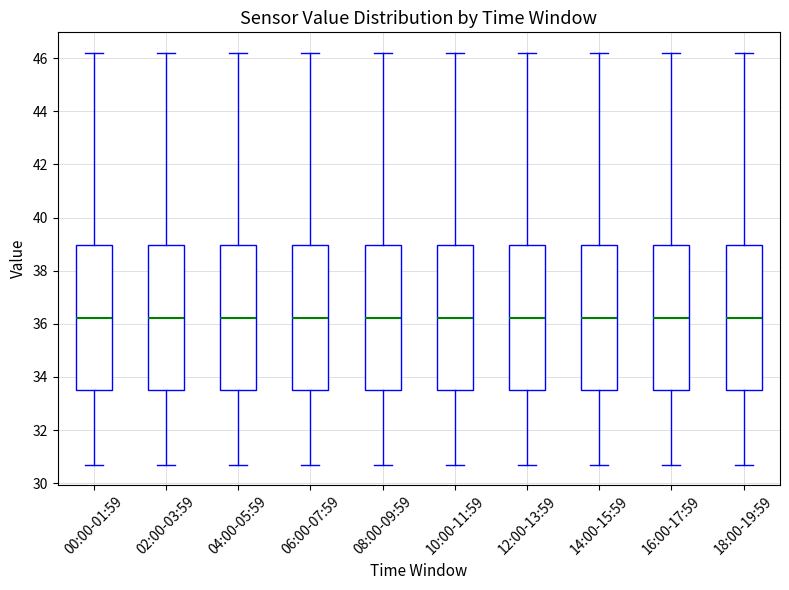

Reading left to right, transcribe this box plot: for each box, give where its median line is, the range the box spans, and where its two whiskers end, as read against the y-axis. The values are not printed on the chart, so give them approximately, as read against the axis.

00:00-01:59: median 36.2, box 33.6 to 39.0, whiskers 30.8 to 46.2
02:00-03:59: median 36.2, box 33.6 to 39.0, whiskers 30.8 to 46.2
04:00-05:59: median 36.2, box 33.6 to 39.0, whiskers 30.8 to 46.2
06:00-07:59: median 36.2, box 33.6 to 39.0, whiskers 30.8 to 46.2
08:00-09:59: median 36.2, box 33.6 to 39.0, whiskers 30.8 to 46.2
10:00-11:59: median 36.2, box 33.6 to 39.0, whiskers 30.8 to 46.2
12:00-13:59: median 36.2, box 33.6 to 39.0, whiskers 30.8 to 46.2
14:00-15:59: median 36.2, box 33.6 to 39.0, whiskers 30.8 to 46.2
16:00-17:59: median 36.2, box 33.6 to 39.0, whiskers 30.8 to 46.2
18:00-19:59: median 36.2, box 33.6 to 39.0, whiskers 30.8 to 46.2